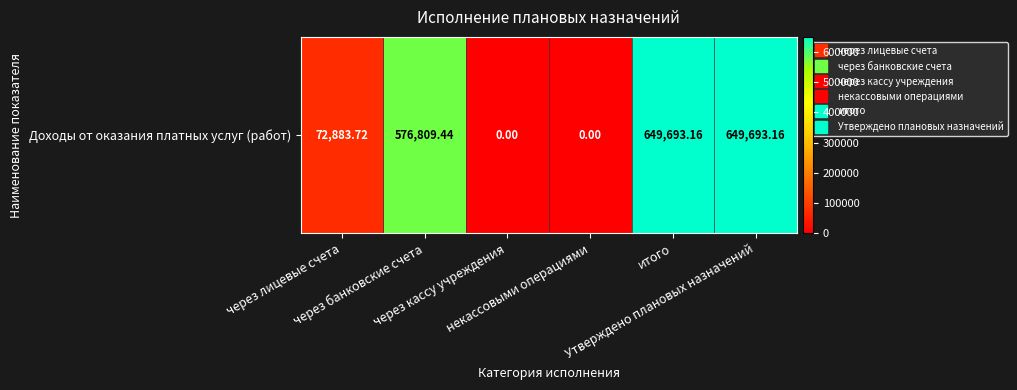

List the labels in order of value, largest first.

итого, Утверждено плановых назначений, через банковские счета, через лицевые счета, через кассу учреждения, некассовыми операциями